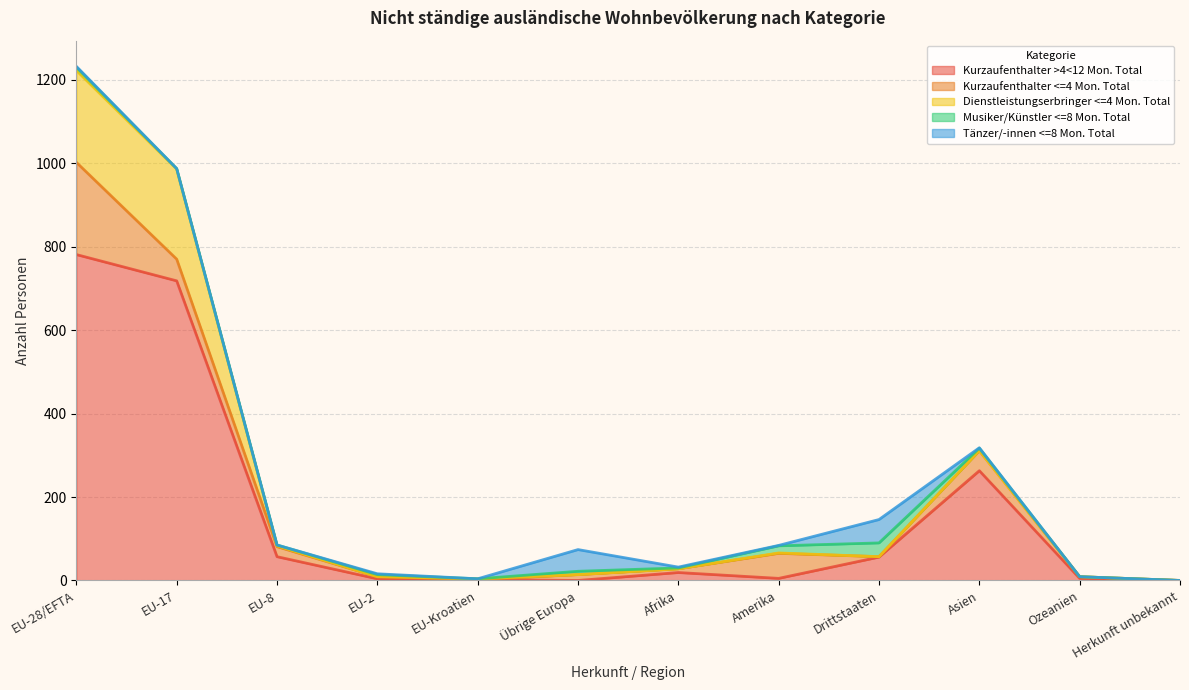

Reading right to left, transcribe all the data shown in this chart.

Kurzaufenthalter >4<12 Mon. Total: 0	5	263	56	5	19	0	2	4	57	718	781
Kurzaufenthalter <=4 Mon. Total: 0	4	48	1	60	9	14	0	5	24	52	221
Dienstleistungserbringer <=4 Mon. Total: 0	0	0	0	1	0	0	2	0	2	216	220
Musiker/Künstler <=8 Mon. Total: 0	0	6	33	17	2	8	0	5	2	1	8
Tänzer/-innen <=8 Mon. Total: 0	0	1	56	1	2	52	0	2	0	0	2